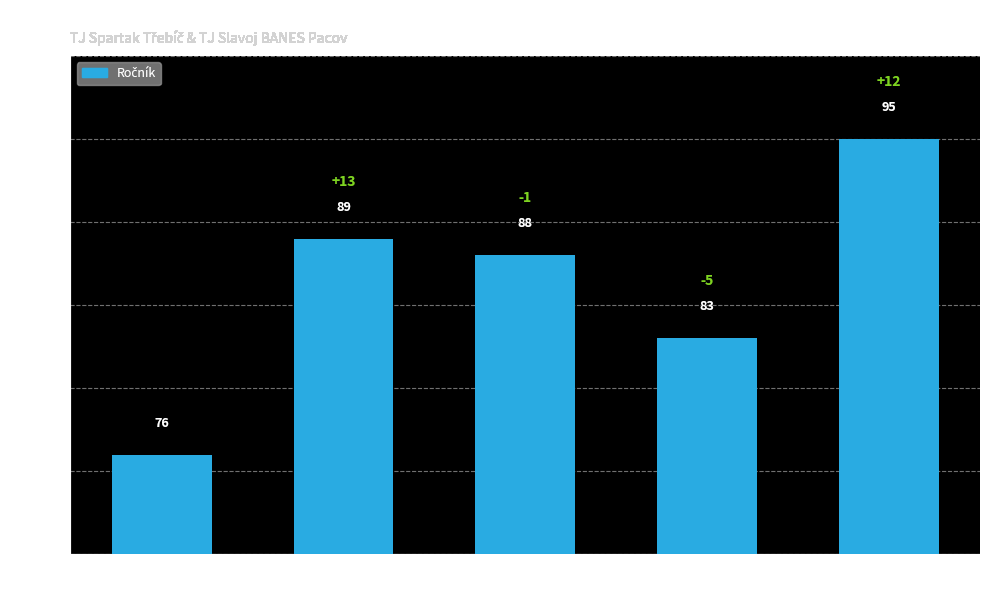

What is the minimum value shown in the chart?

76